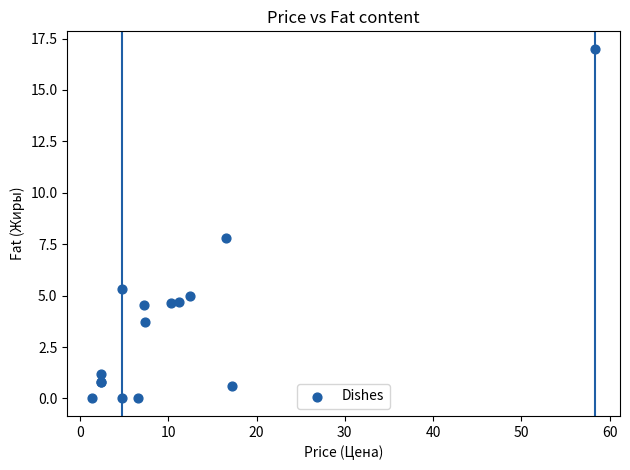

What Y value in the scatter plot is closest to 8?

7.8